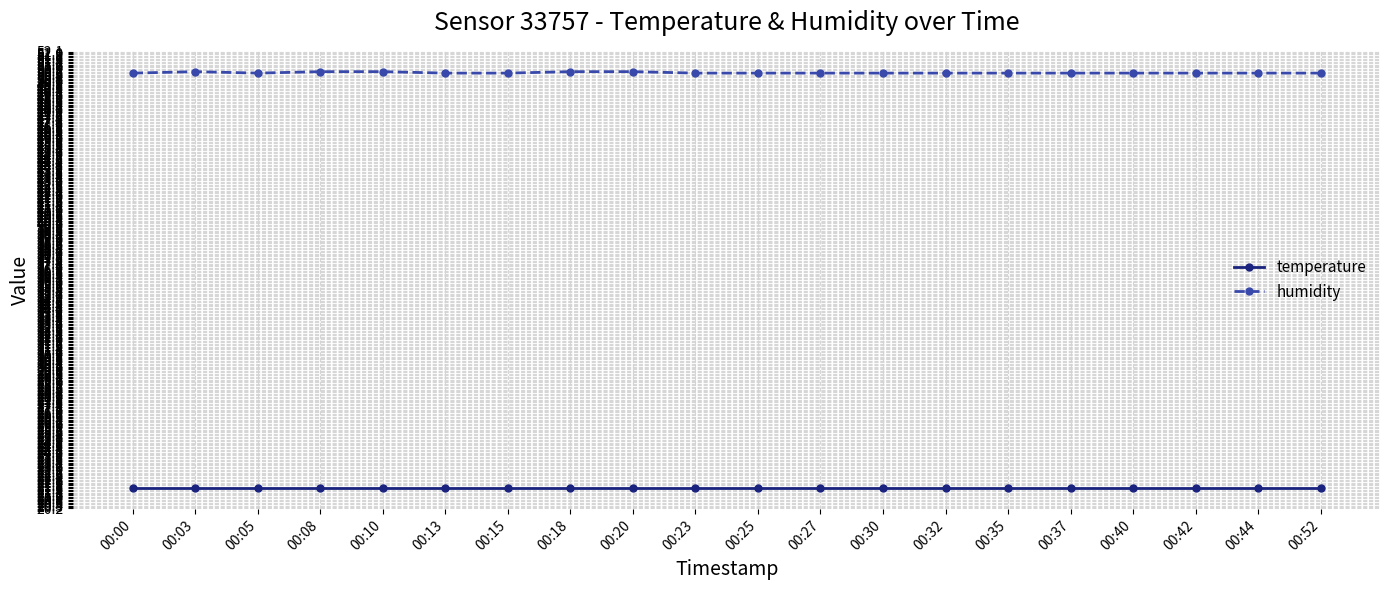

What is the value of the temperature point at the 20th from the left?

21.6